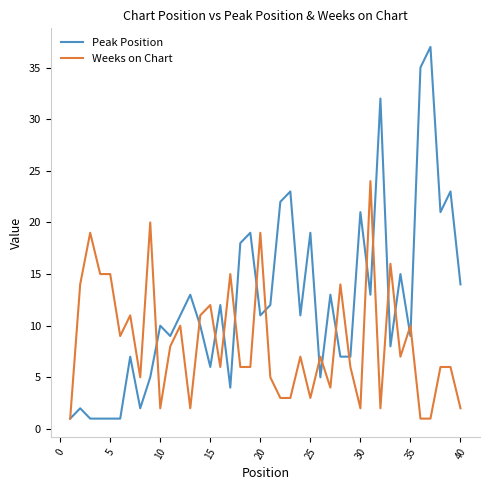

What is the minimum value shown in the chart?

1